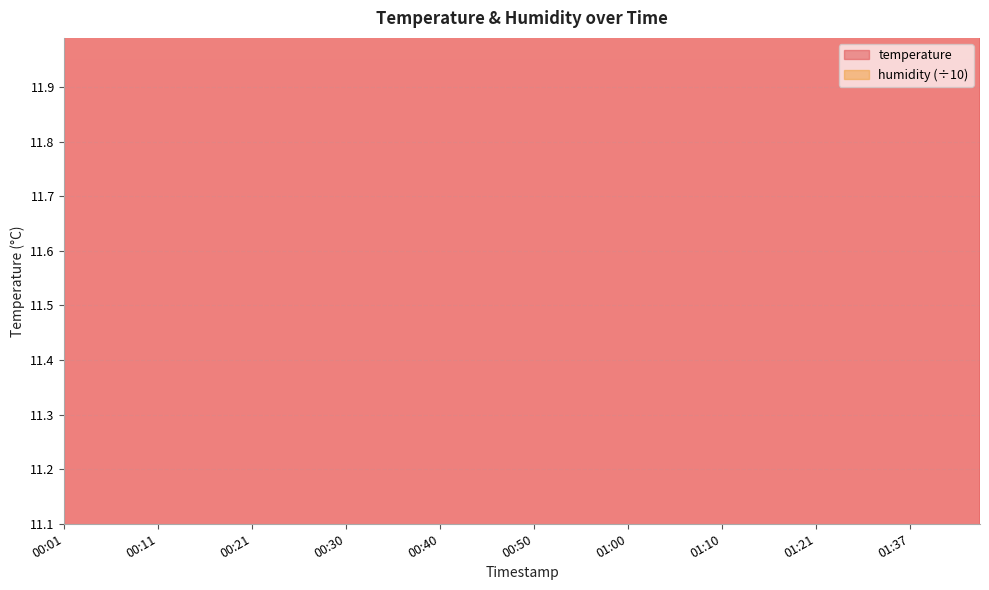

How many points are lower than both their immediate neighbors (excluding endpoints)?

2